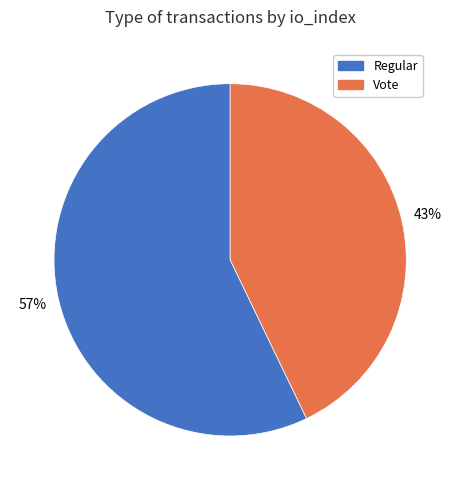

To the nearest percent, what portion does Regular represent?

57%